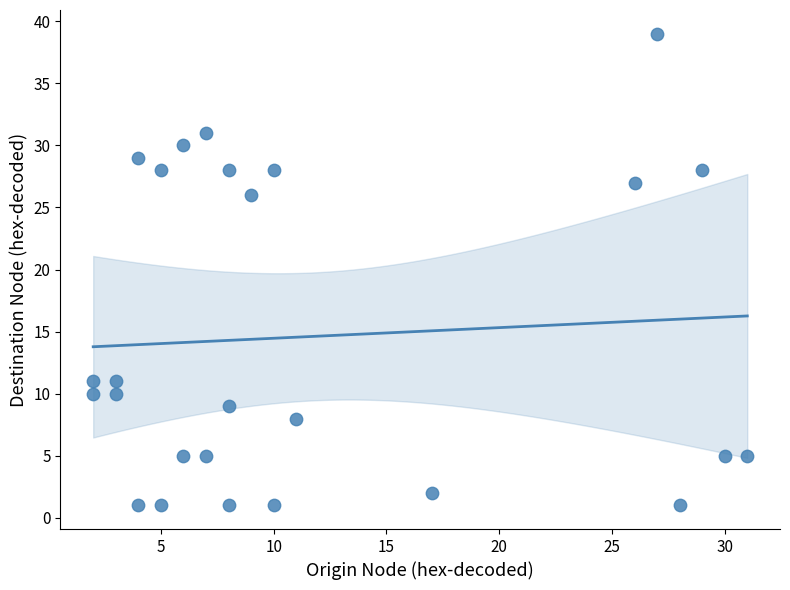

What is the range of Y values (max minus min)?

38